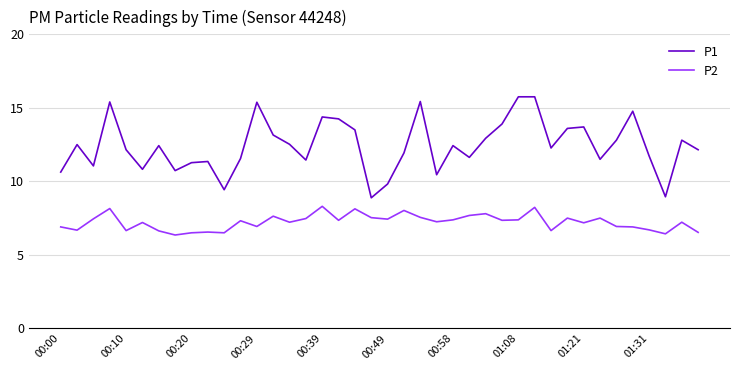

Which series has the widest spread of values?

P1